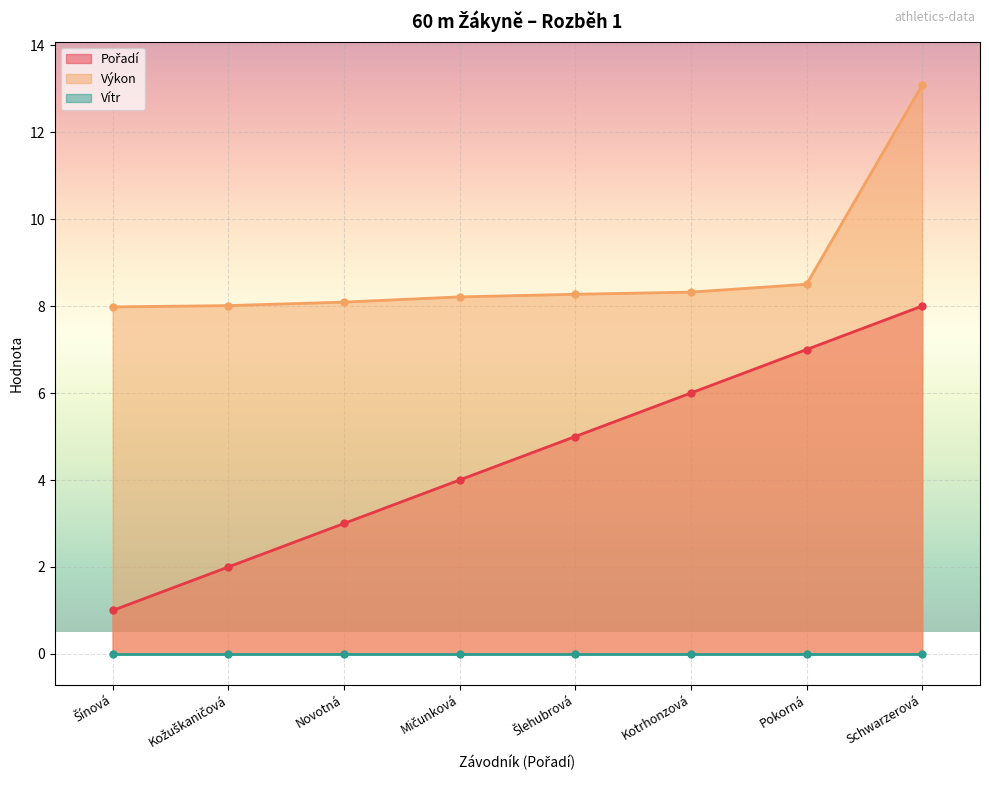

What is the minimum value for Výkon?

8.0